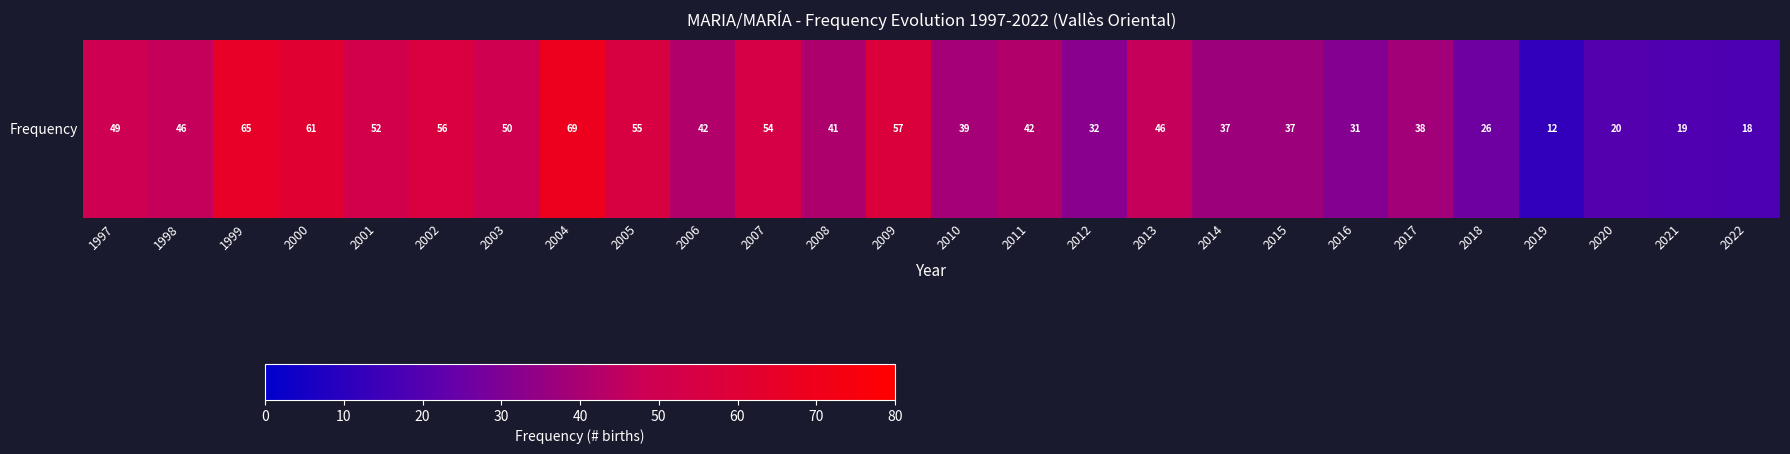

List the labels in order of value, smallest first.

2019, 2022, 2021, 2020, 2018, 2016, 2012, 2014, 2015, 2017, 2010, 2008, 2006, 2011, 1998, 2013, 1997, 2003, 2001, 2007, 2005, 2002, 2009, 2000, 1999, 2004